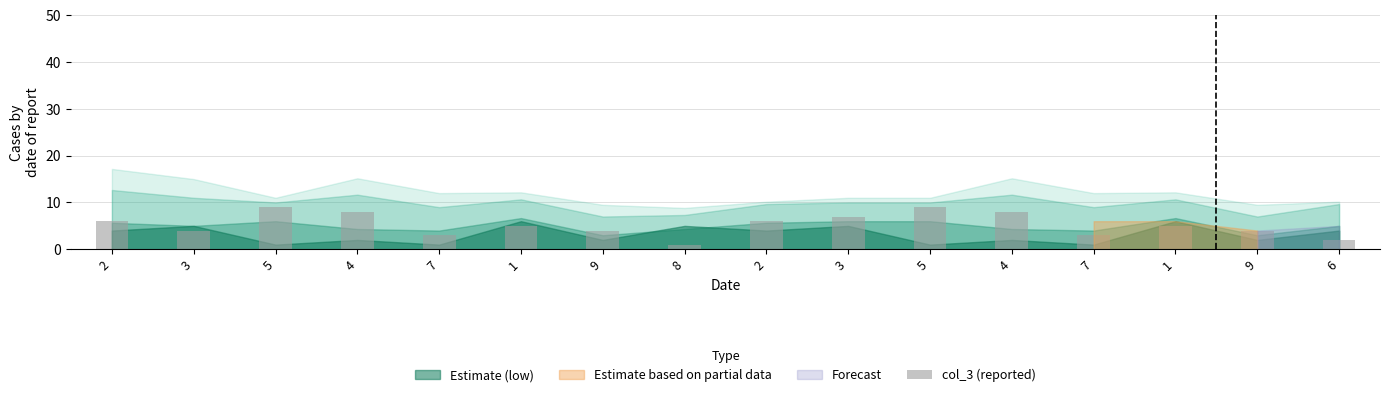

List the labels in order of value, smallest first.

8, 6, 7, 7, 3, 9, 9, 1, 1, 2, 2, 3, 4, 4, 5, 5